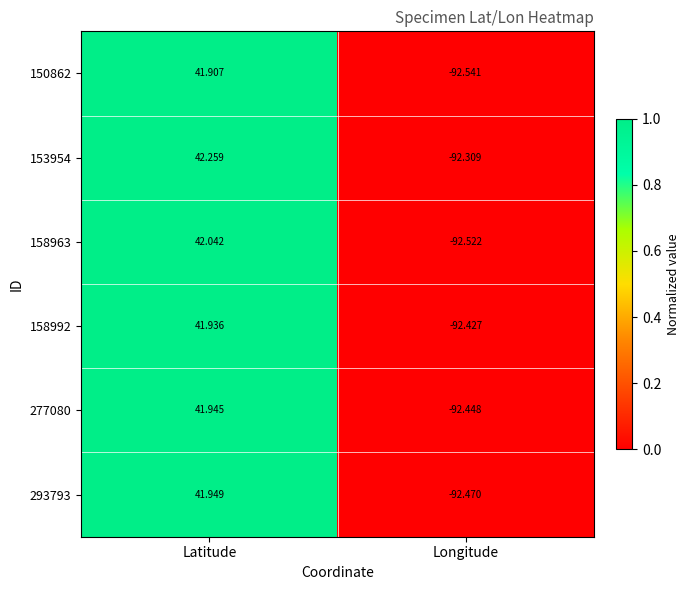

Is the value of 293793 at Latitude greater than the value of 277080 at Longitude?

Yes